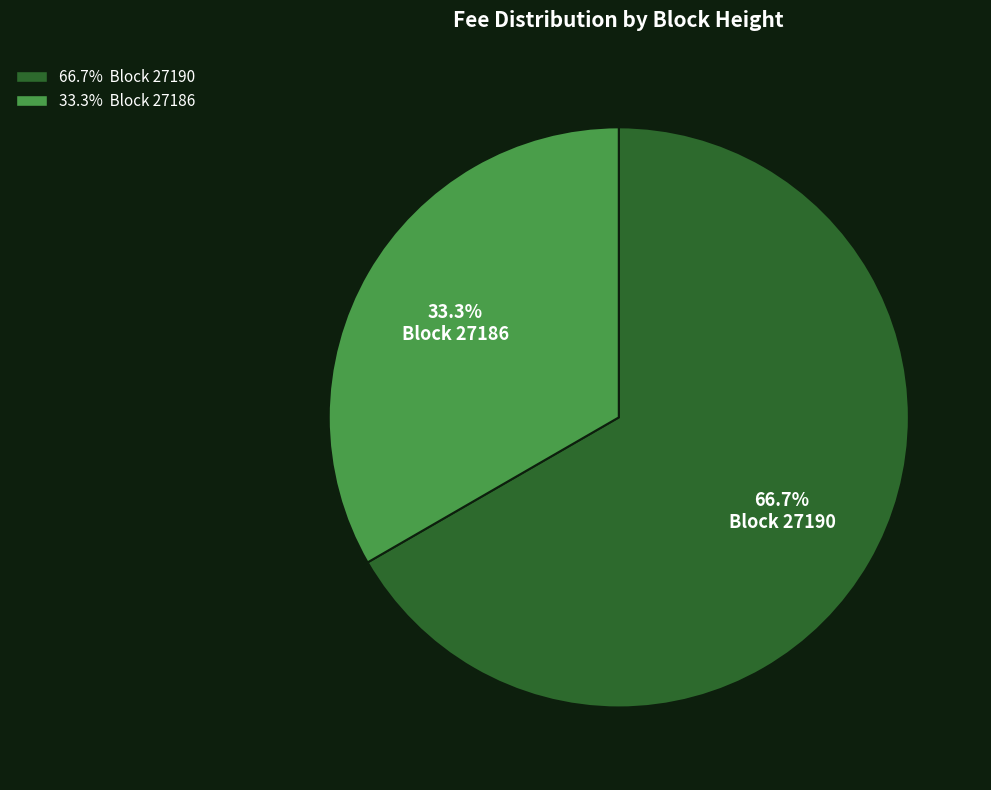

Is there any slice that represents more than half of the pie?

Yes